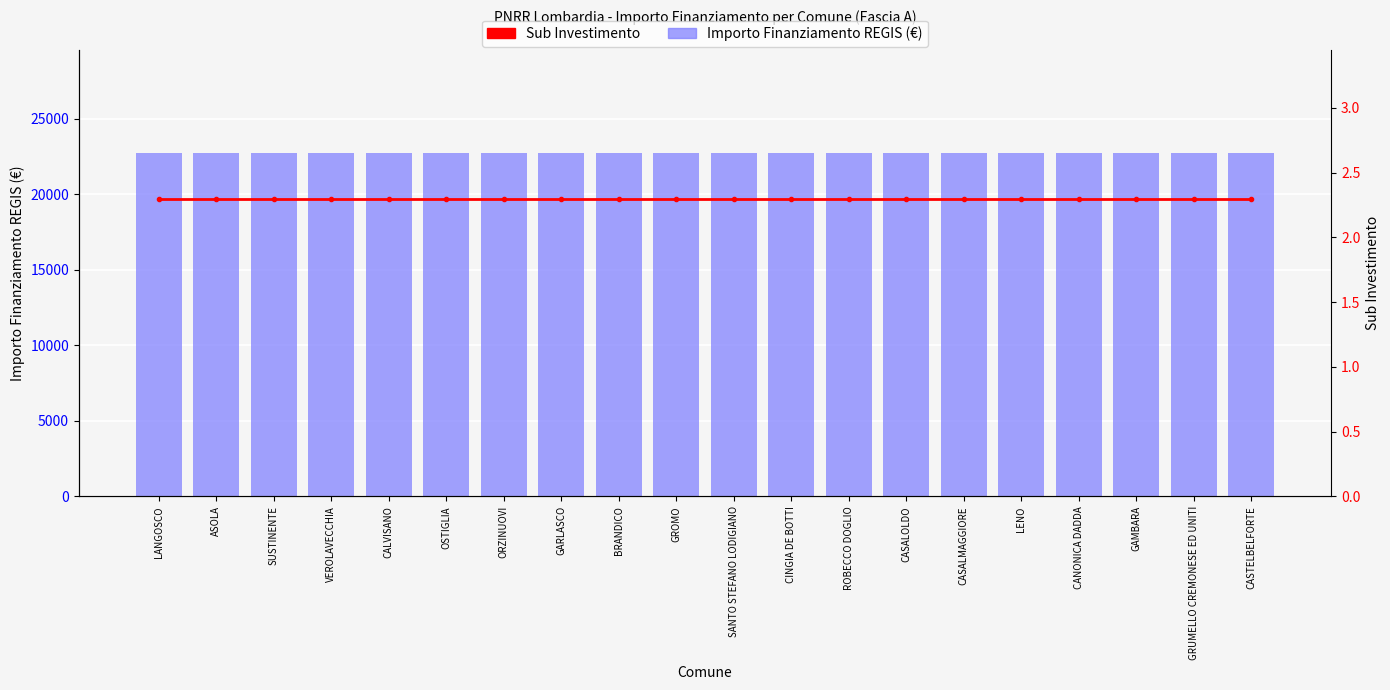

At which category does the chart reach its minimum across all series?

LANGOSCO